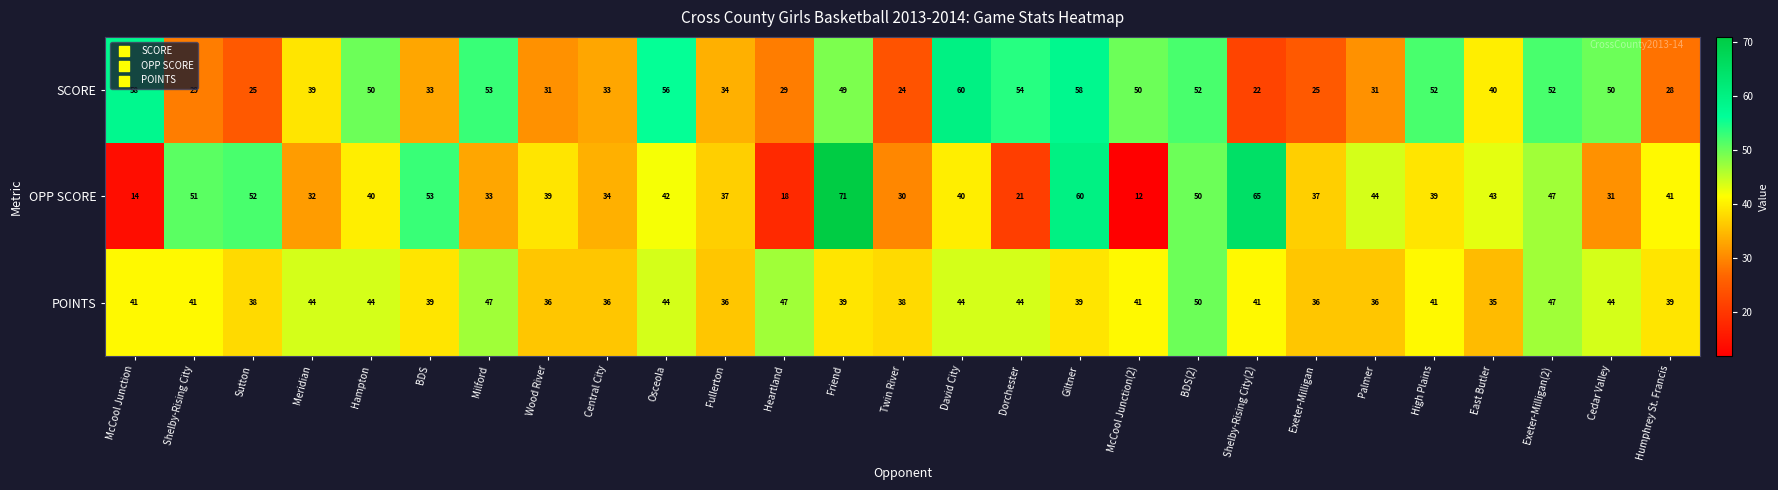

Read the SCORE value at Heartland.

29